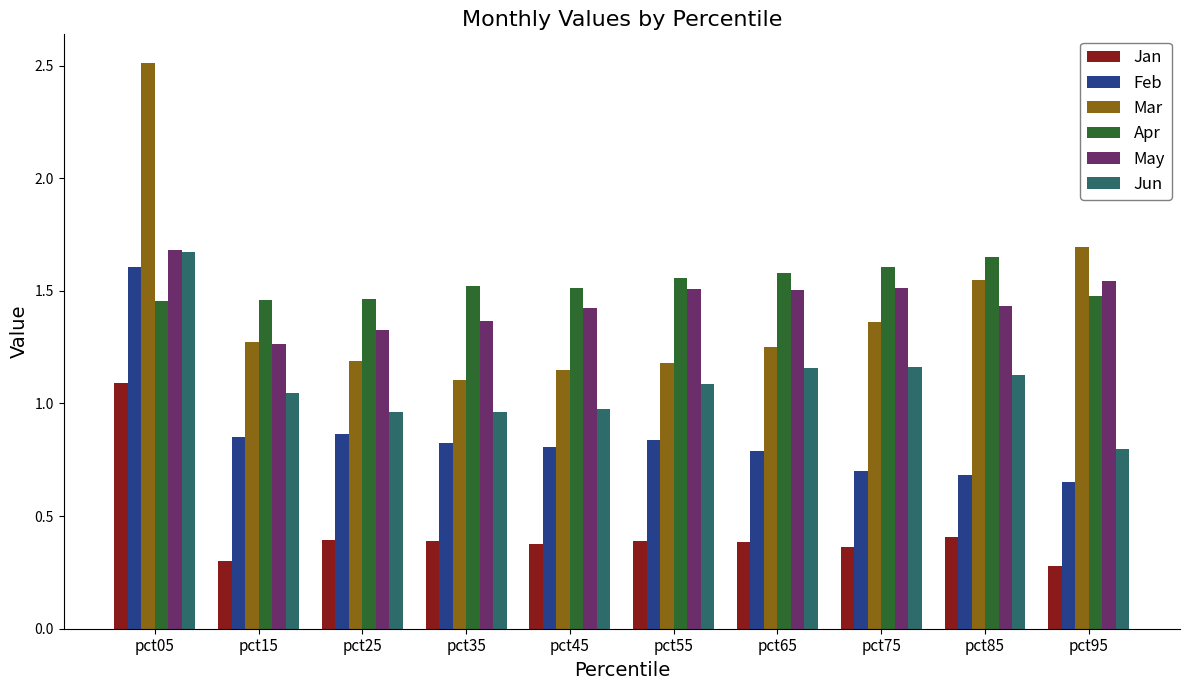

What are all the series names shown in the legend?

Jan, Feb, Mar, Apr, May, Jun